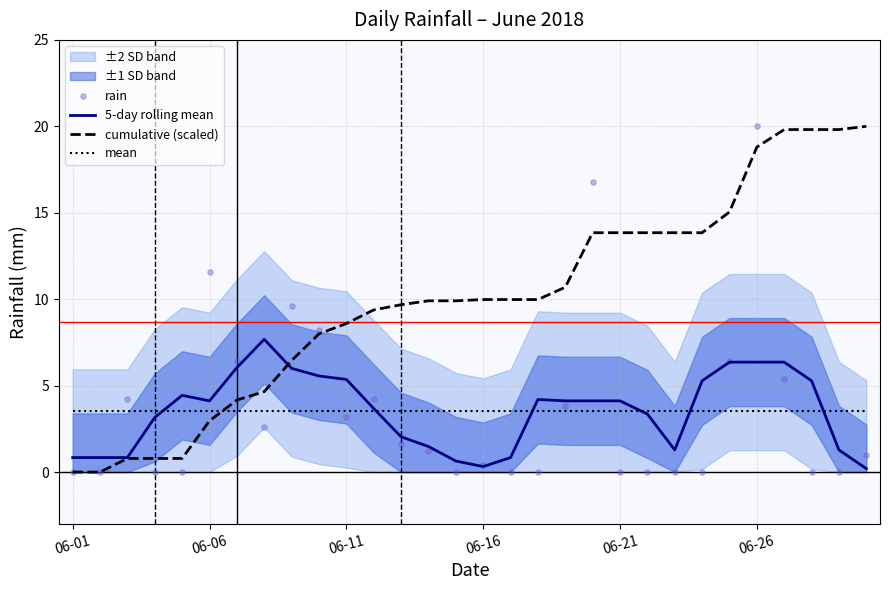

Which series has the largest total across all categories?

cumulative (scaled)